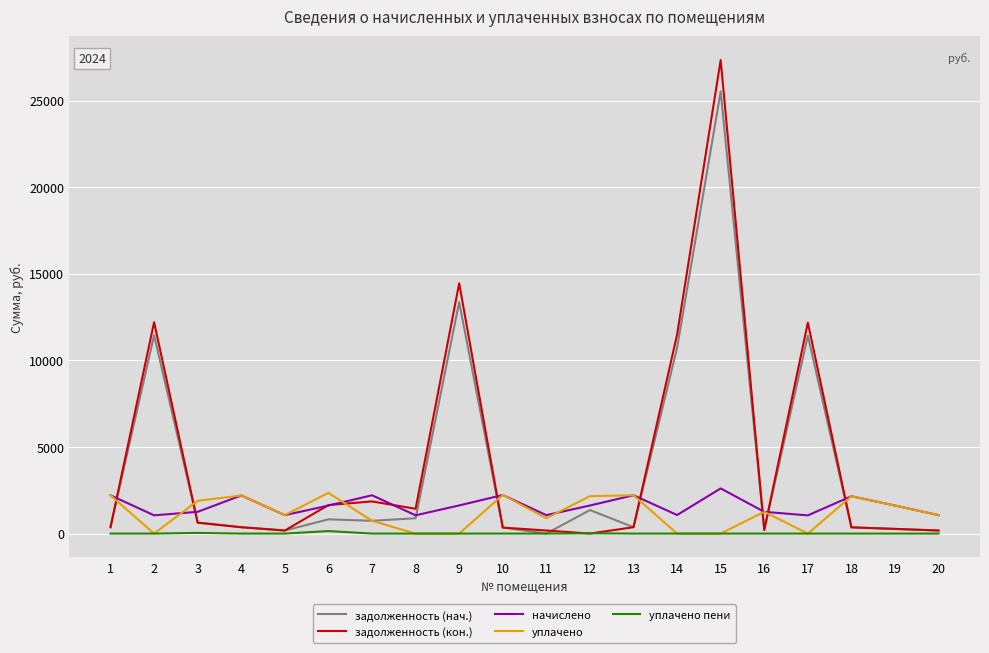

The value of уплачено at 12 is 2161.1. True or false?

True